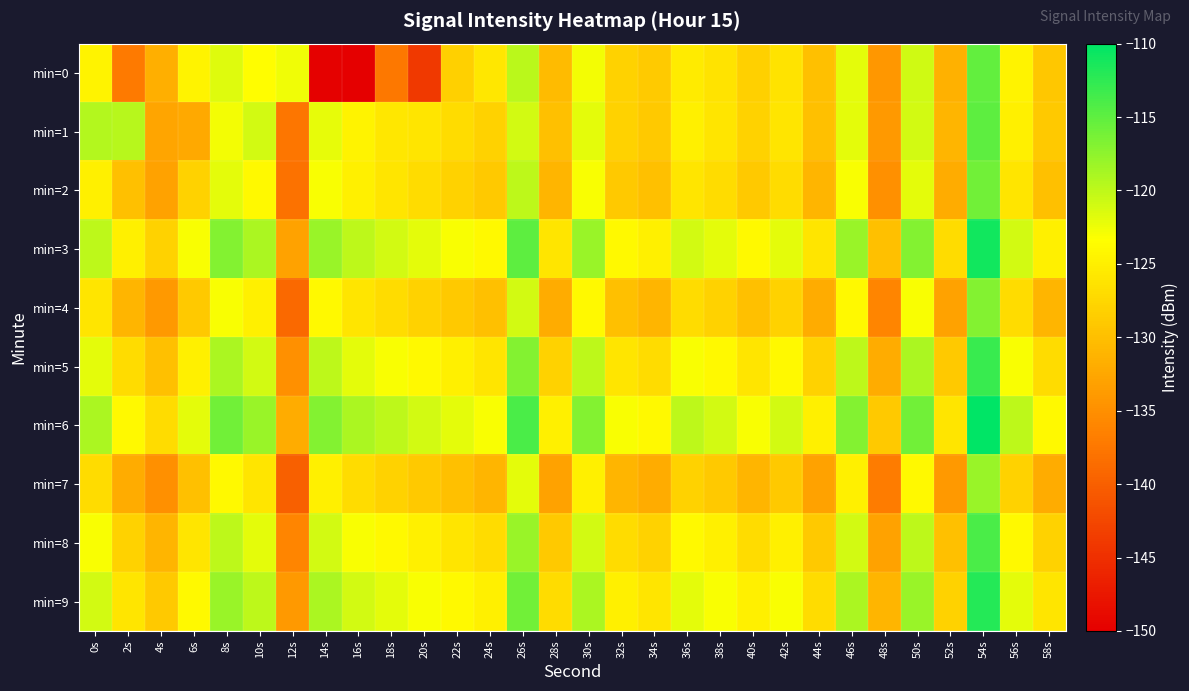

What is the spread (max minus min) of values at 24s?

8.0